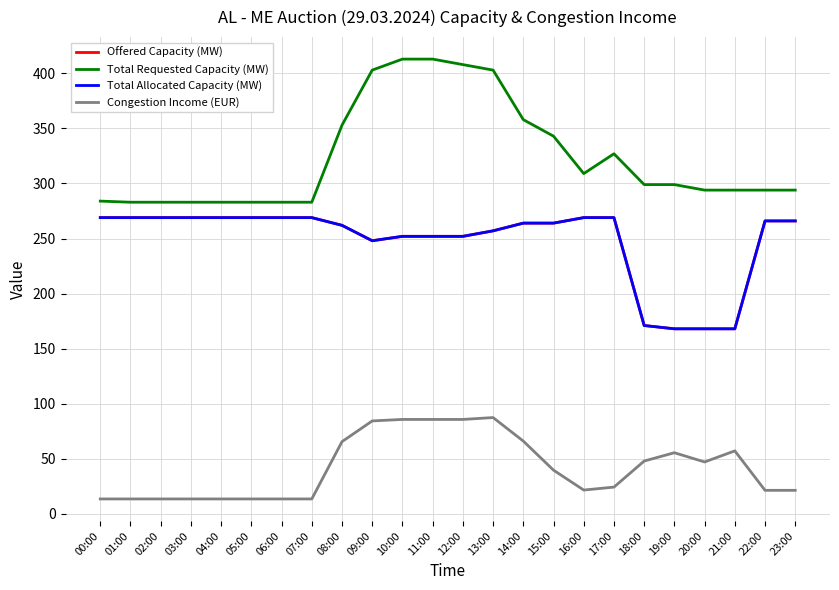

Reading left to right, extract all data points from this chart.

Offered Capacity (MW): 00:00=269.0	01:00=269.0	02:00=269.0	03:00=269.0	04:00=269.0	05:00=269.0	06:00=269.0	07:00=269.0	08:00=262.0	09:00=248.0	10:00=252.0	11:00=252.0	12:00=252.0	13:00=257.0	14:00=264.0	15:00=264.0	16:00=269.0	17:00=269.0	18:00=171.0	19:00=168.0	20:00=168.0	21:00=168.0	22:00=266.0	23:00=266.0
Total Requested Capacity (MW): 00:00=284.0	01:00=283.0	02:00=283.0	03:00=283.0	04:00=283.0	05:00=283.0	06:00=283.0	07:00=283.0	08:00=353.0	09:00=403.0	10:00=413.0	11:00=413.0	12:00=408.0	13:00=403.0	14:00=358.0	15:00=343.0	16:00=309.0	17:00=327.0	18:00=299.0	19:00=299.0	20:00=294.0	21:00=294.0	22:00=294.0	23:00=294.0
Total Allocated Capacity (MW): 00:00=269.0	01:00=269.0	02:00=269.0	03:00=269.0	04:00=269.0	05:00=269.0	06:00=269.0	07:00=269.0	08:00=262.0	09:00=248.0	10:00=252.0	11:00=252.0	12:00=252.0	13:00=257.0	14:00=264.0	15:00=264.0	16:00=269.0	17:00=269.0	18:00=171.0	19:00=168.0	20:00=168.0	21:00=168.0	22:00=266.0	23:00=266.0
Congestion Income (EUR): 00:00=13.4	01:00=13.4	02:00=13.4	03:00=13.4	04:00=13.4	05:00=13.4	06:00=13.4	07:00=13.4	08:00=65.5	09:00=84.3	10:00=85.7	11:00=85.7	12:00=85.7	13:00=87.4	14:00=66.0	15:00=39.6	16:00=21.5	17:00=24.2	18:00=47.9	19:00=55.4	20:00=47.0	21:00=57.1	22:00=21.3	23:00=21.3